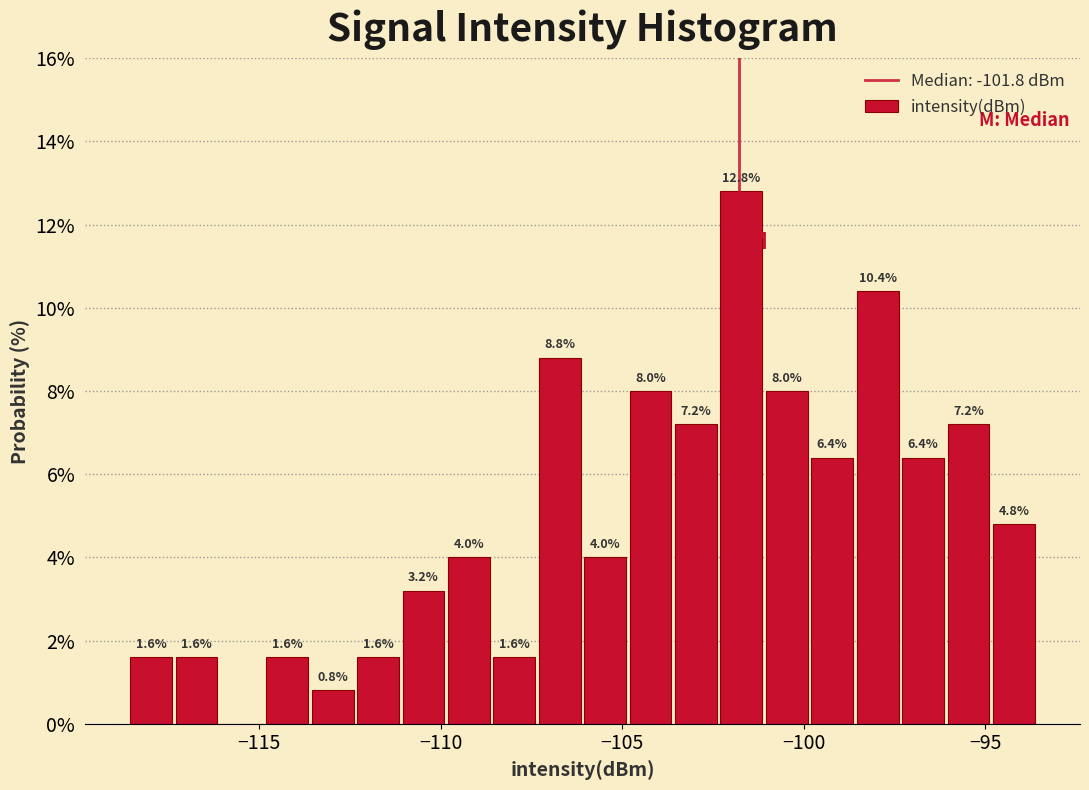

Read against the x-axis, roughly where is the centre of the tallest bar?

-101.5